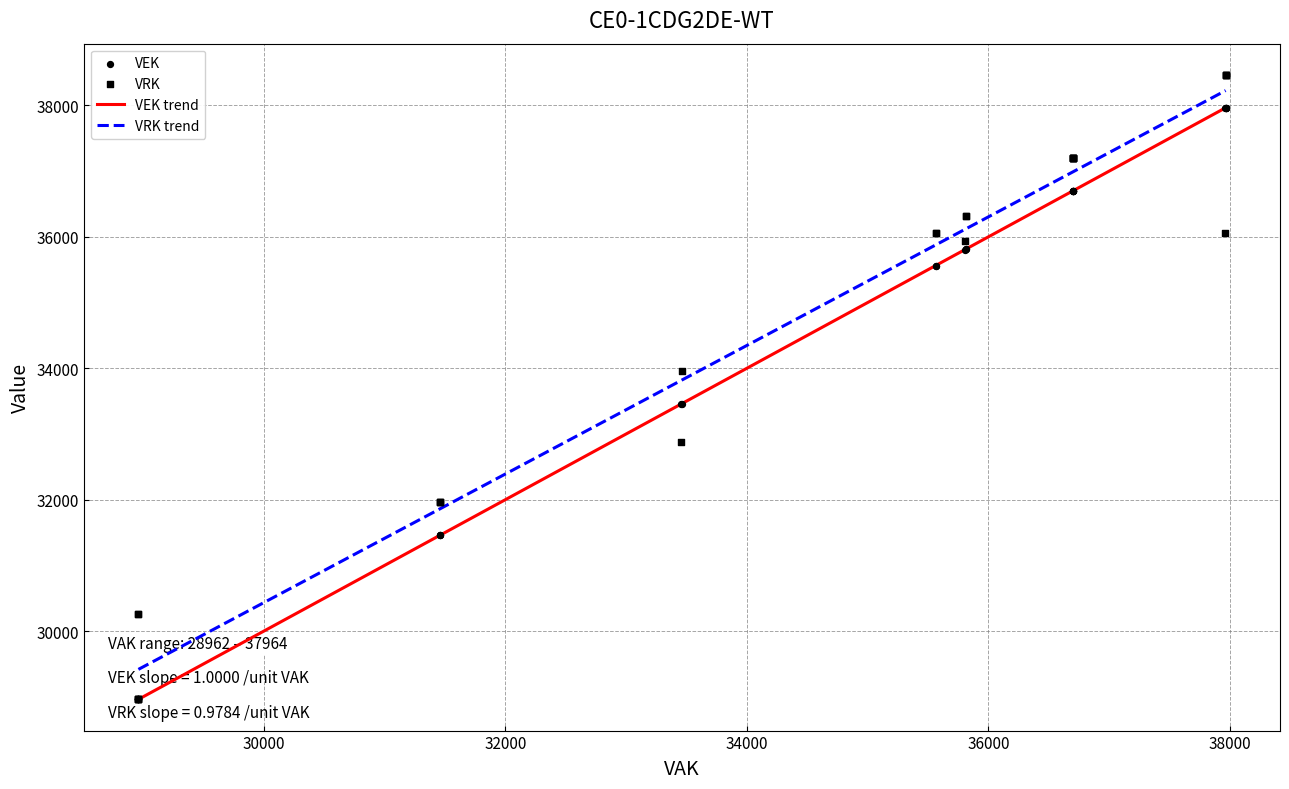

Which series contains the lowest Y value?

VEK